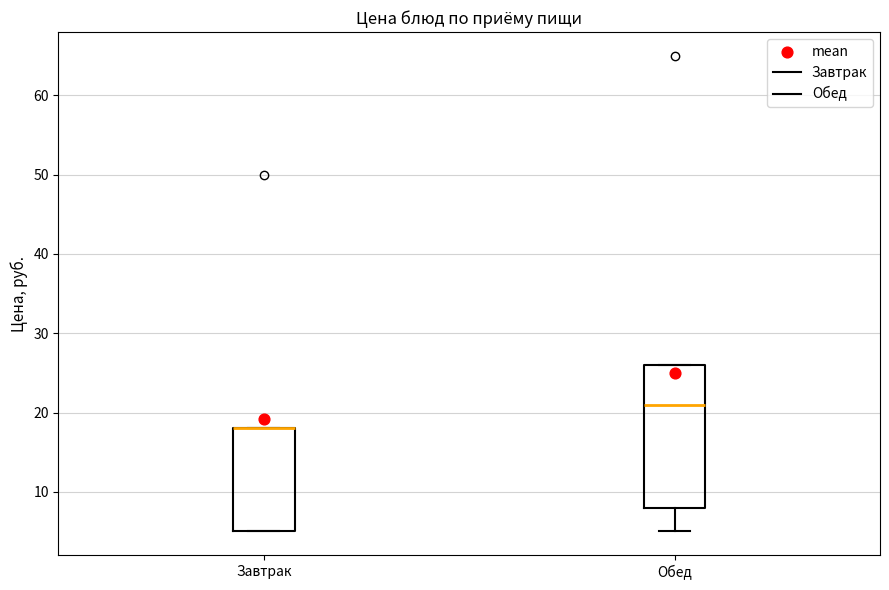

Reading left to right, transcribe this box plot: for each box, give where its median line is, the range the box spans, and where its two whiskers end, as read against the y-axis. The values are not printed on the chart, so give them approximately, as read against the axis.

Завтрак: median 18 (drawn on the box's upper edge), box 5 to 18, whiskers 5 to 18
Обед: median 21, box 8 to 26, whiskers 5 to 26